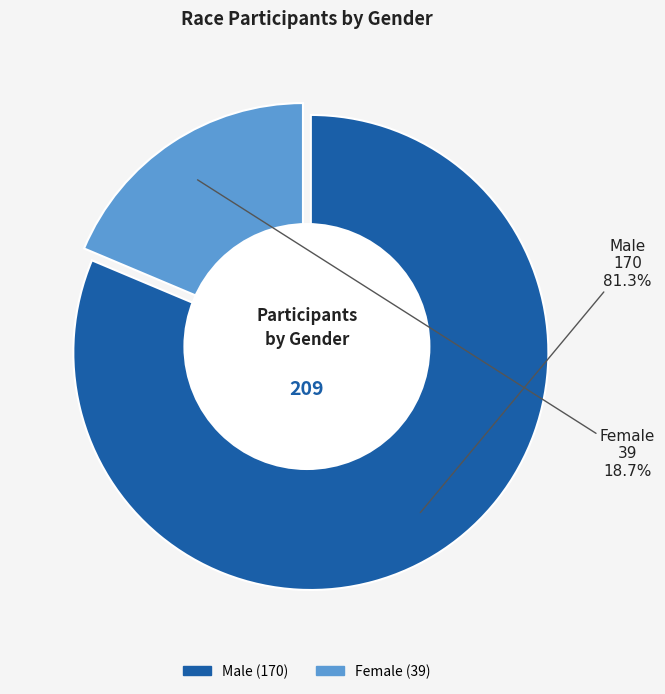

Is it true that Female is 10% of the pie?

False